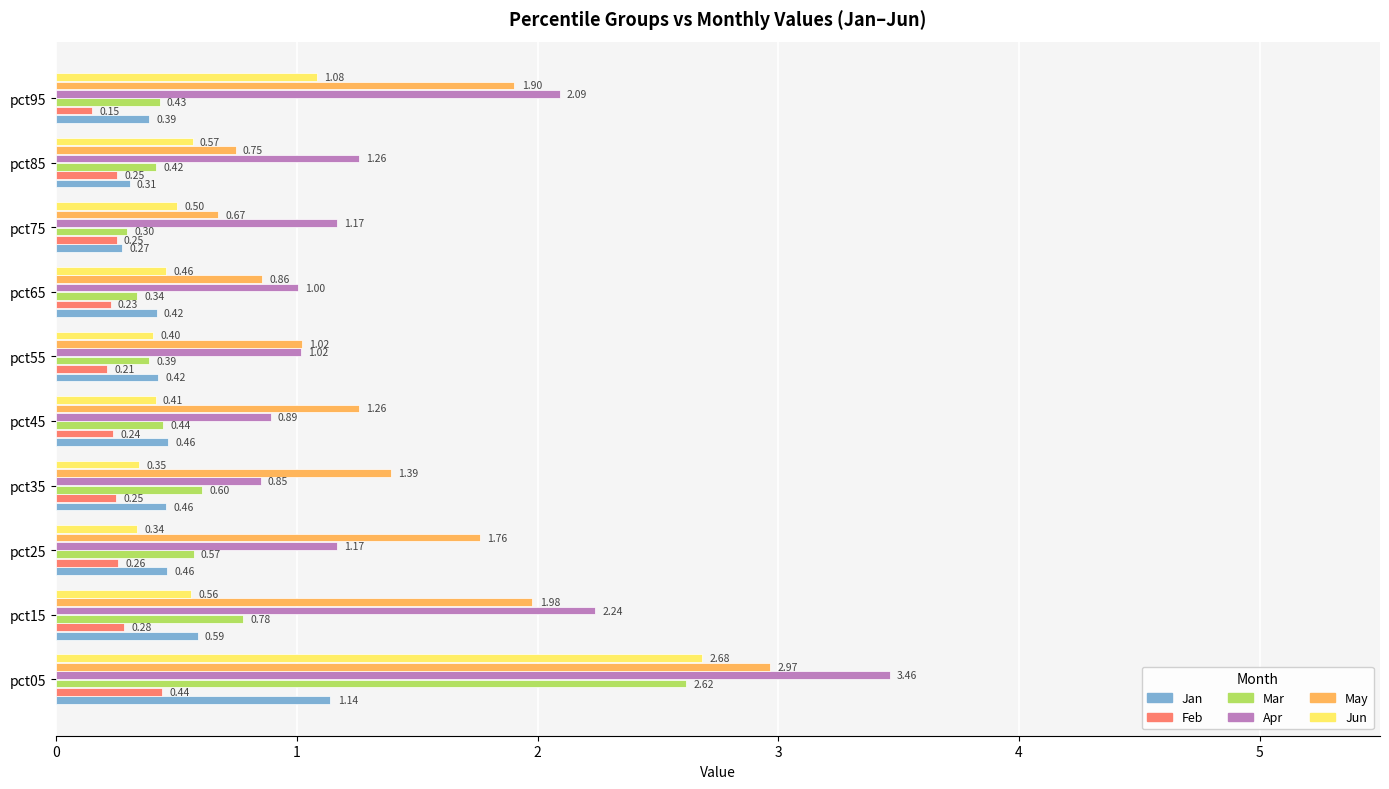

At which category is the sum across all series the highest?

pct05